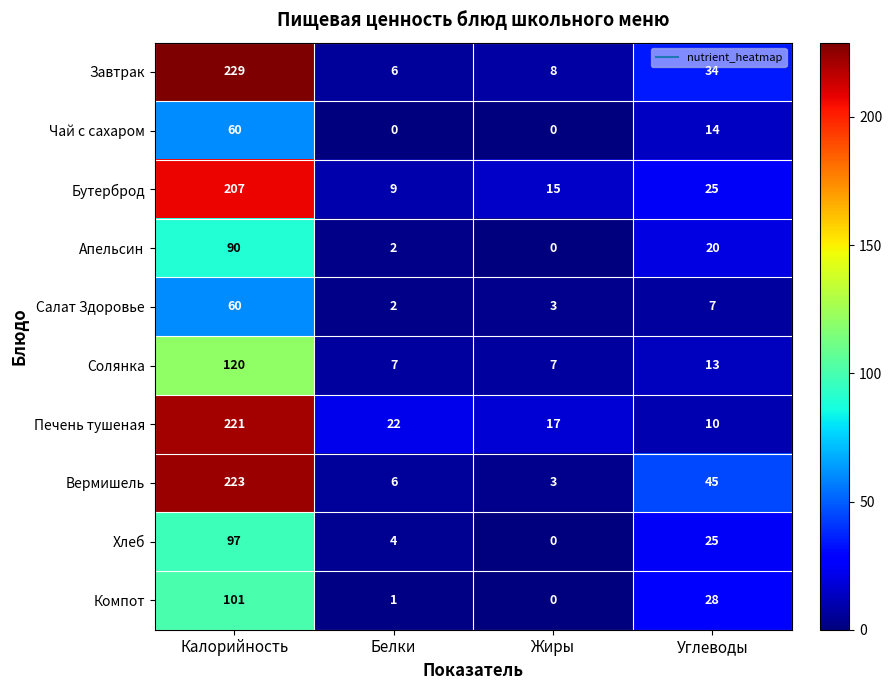

Which series changed the most between Жиры and Углеводы?

Вермишель